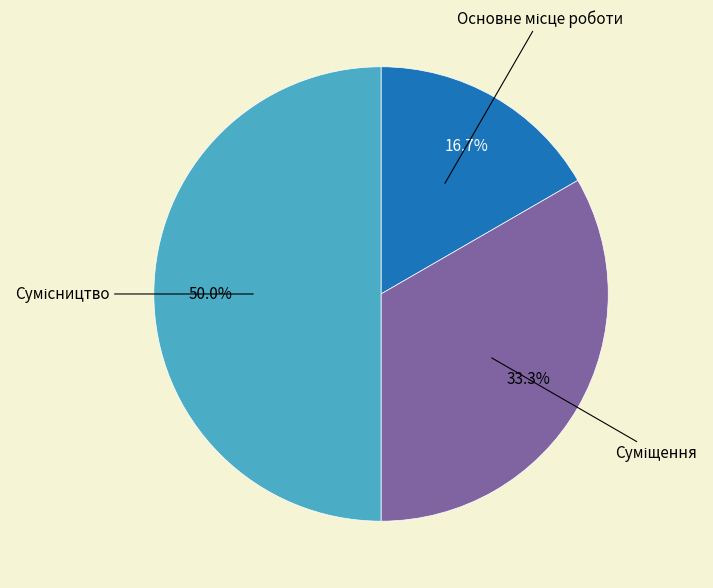

To the nearest percent, what is the difference between the largest and smallest slice percentages?

33%